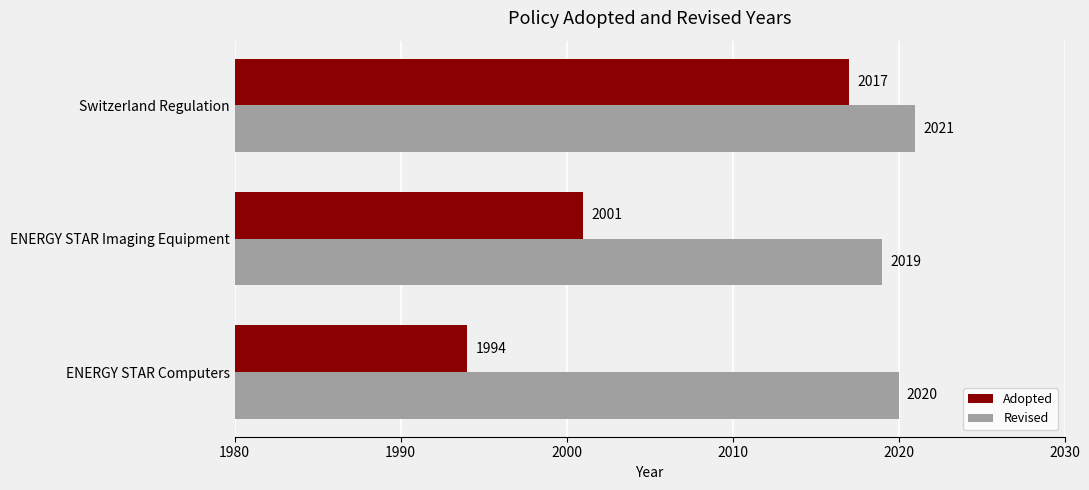

True or false: Adopted has a value of 613 at Switzerland Regulation.

False